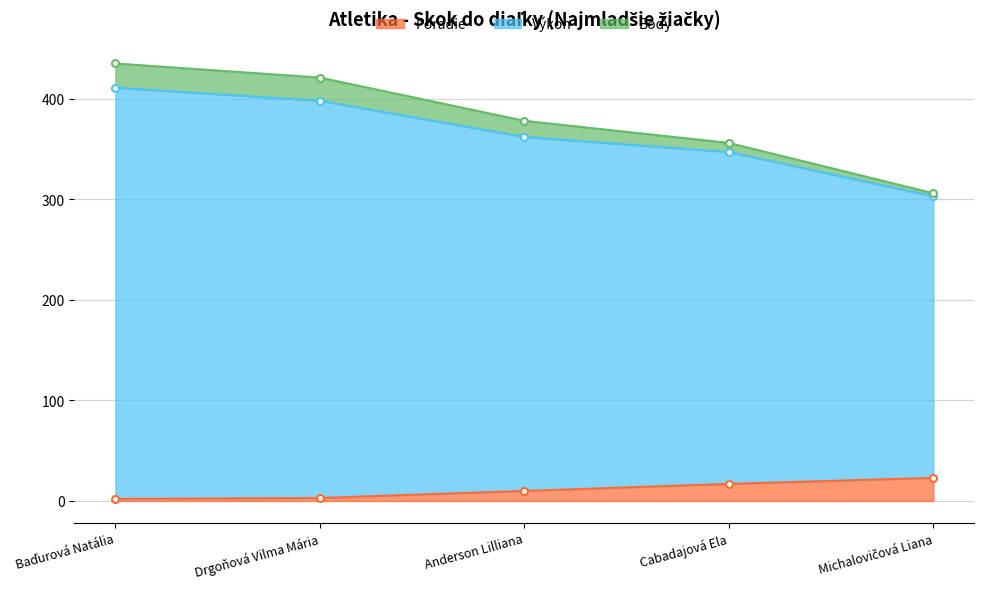

Is the value of Body at Michalovičová Liana greater than the value of Poradie at Cabadajová Ela?

Yes